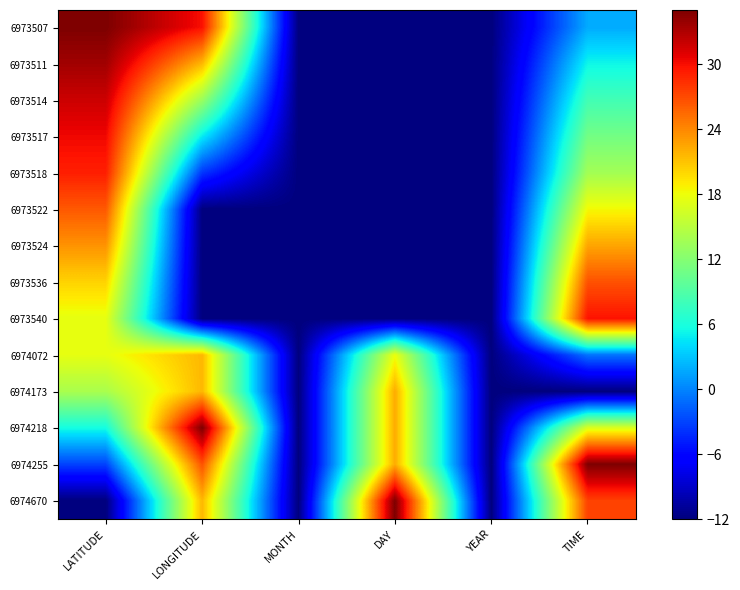

Which series changed the most between MONTH and TIME?

6974255